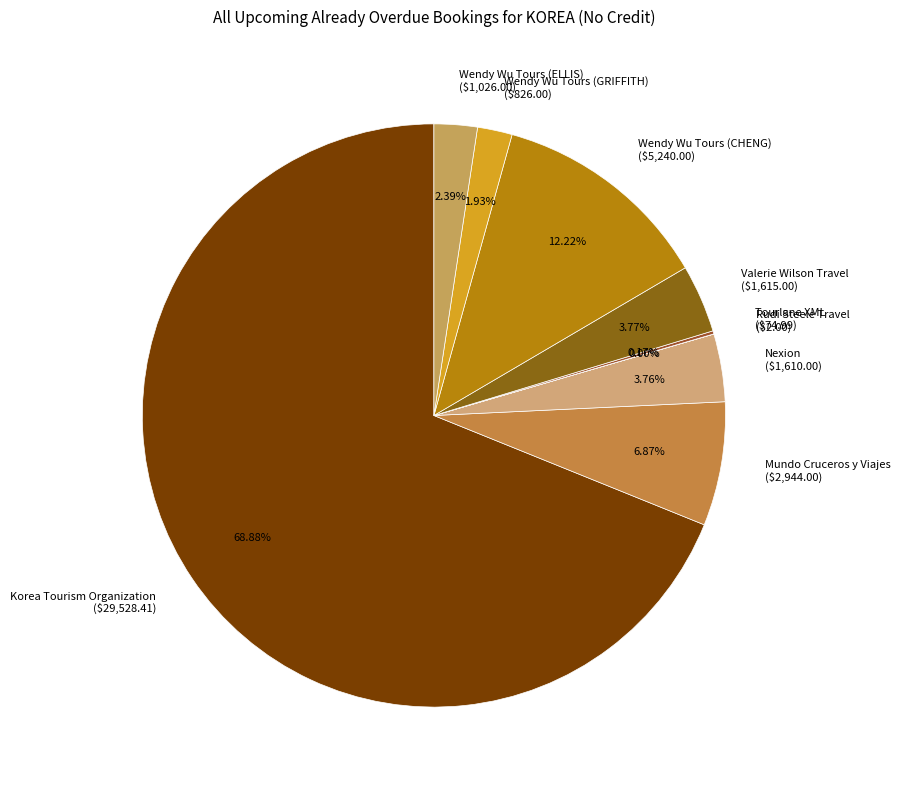

What is the largest slice in the pie chart?

Korea Tourism Organization